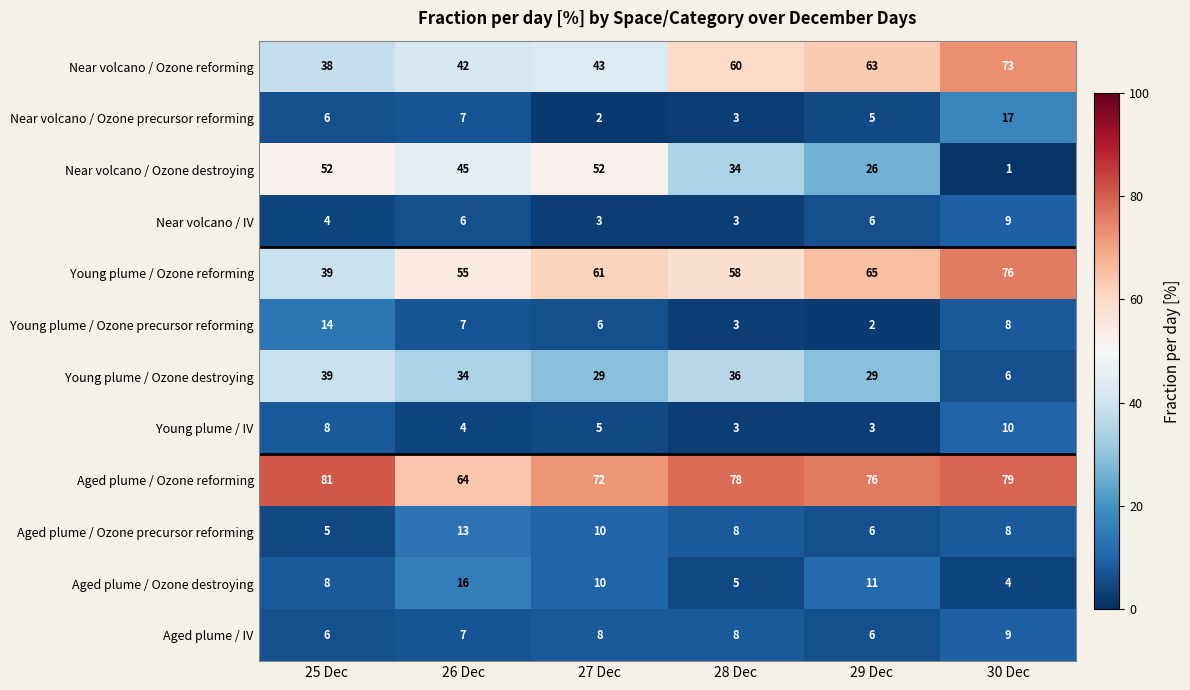

Is it true that Near volcano / Ozone precursor reforming equals 3 at 25 Dec?

False